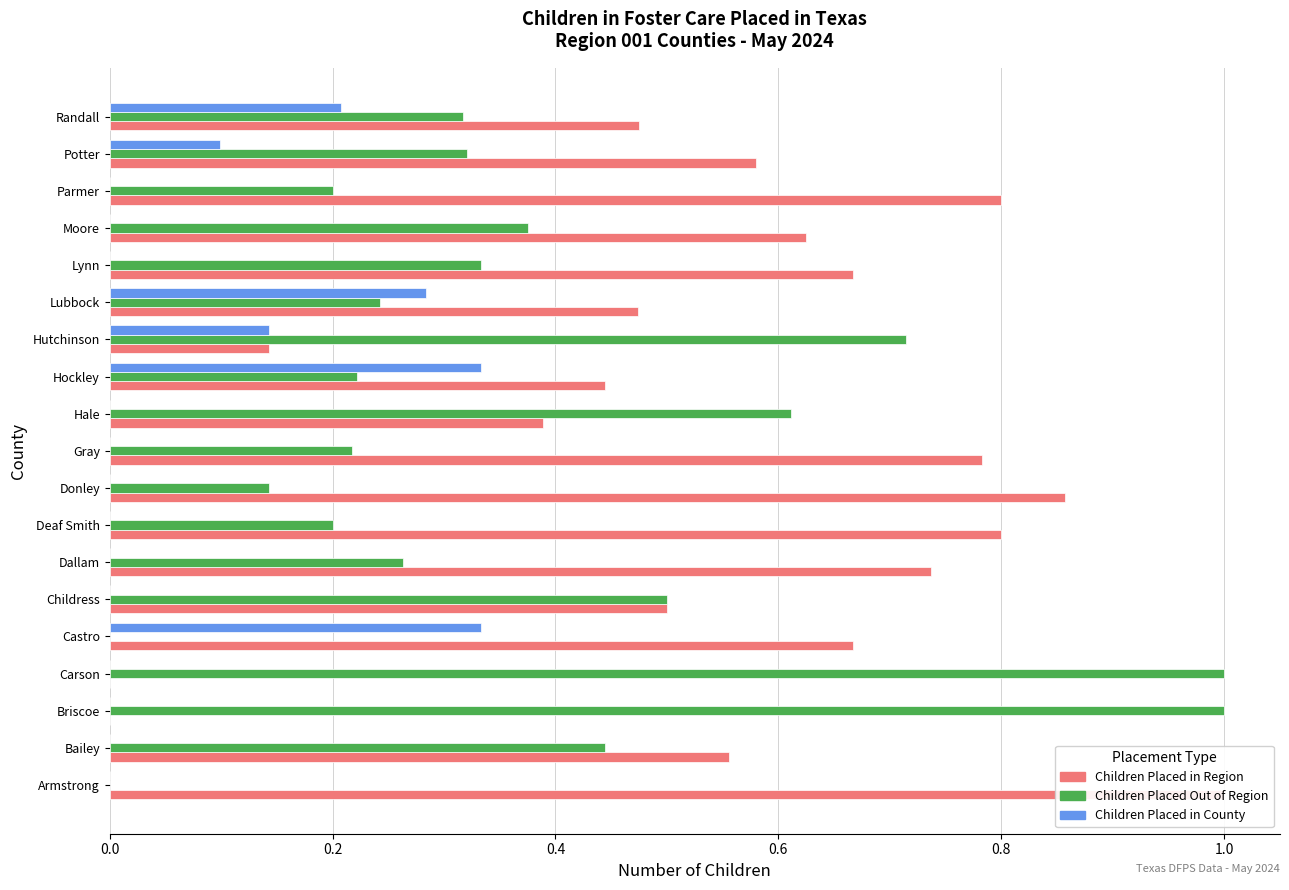

Between Lubbock and Randall, which is larger?

Randall